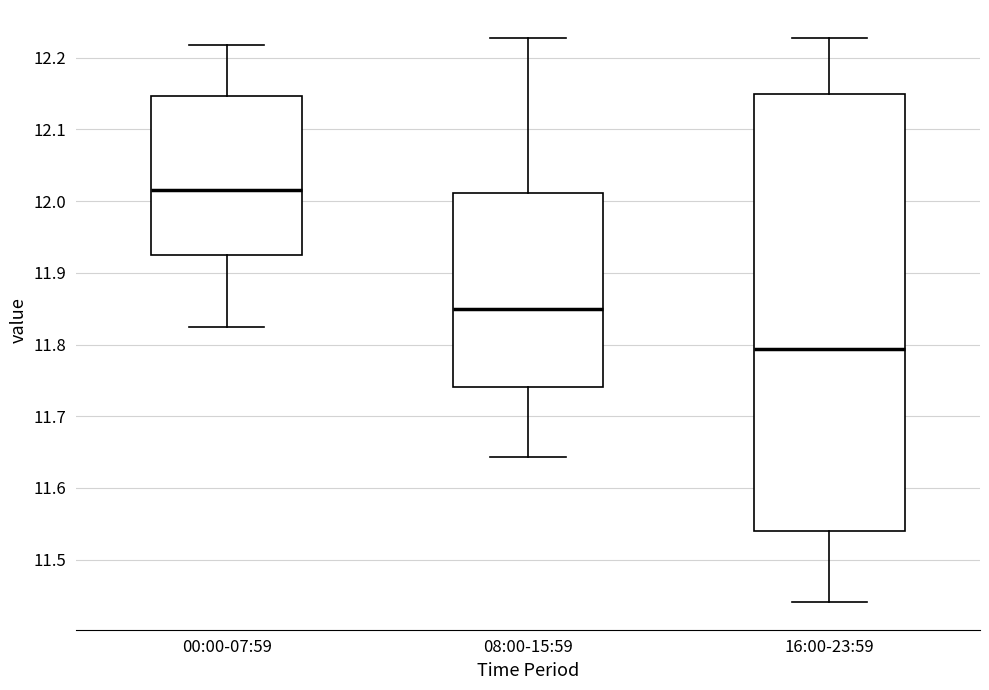

Which box is the tallest, from its lower edge to its upper edge?

16:00-23:59